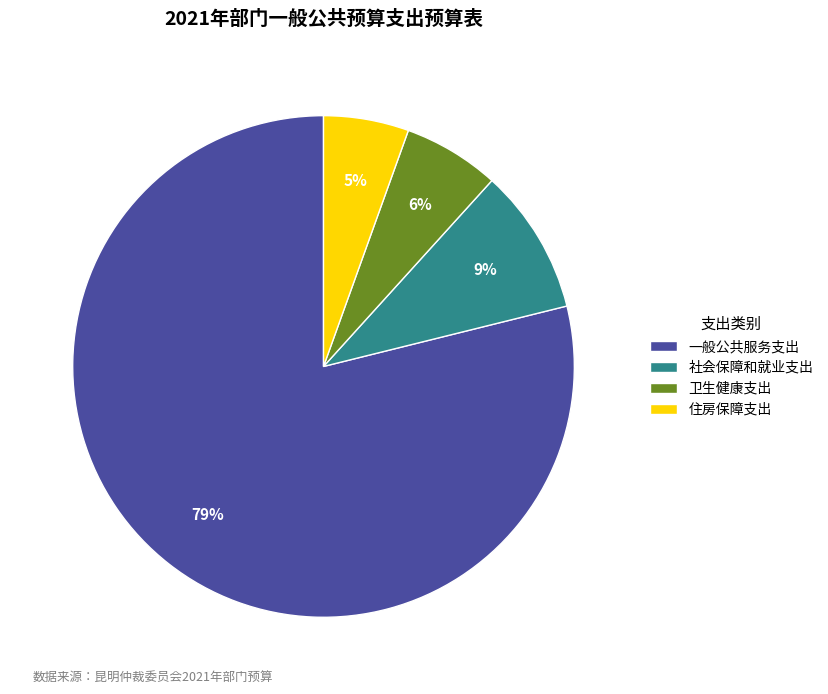

How many segments does this pie chart have?

4